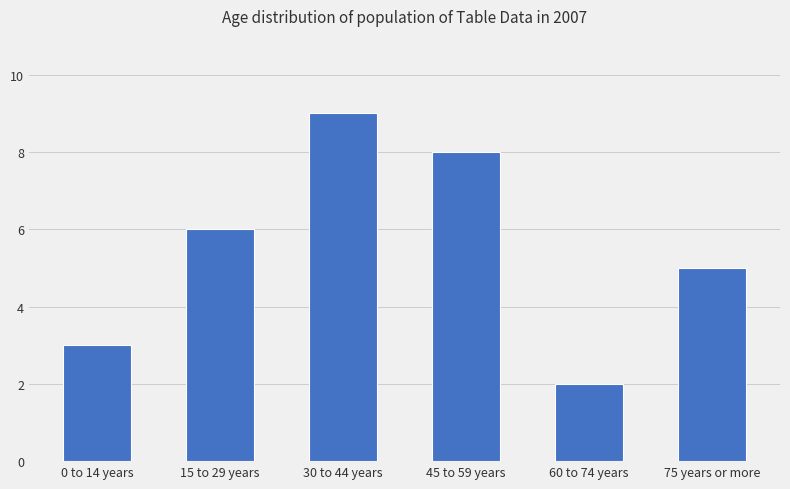

The chart shows a value of 9 at 30 to 44 years. True or false?

True